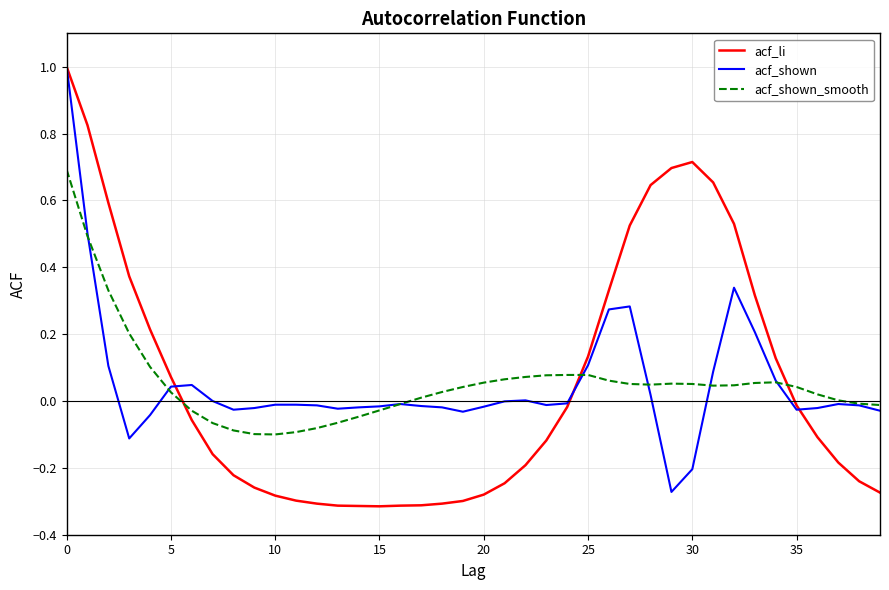

What is the highest value of the acf_shown series?

1.0